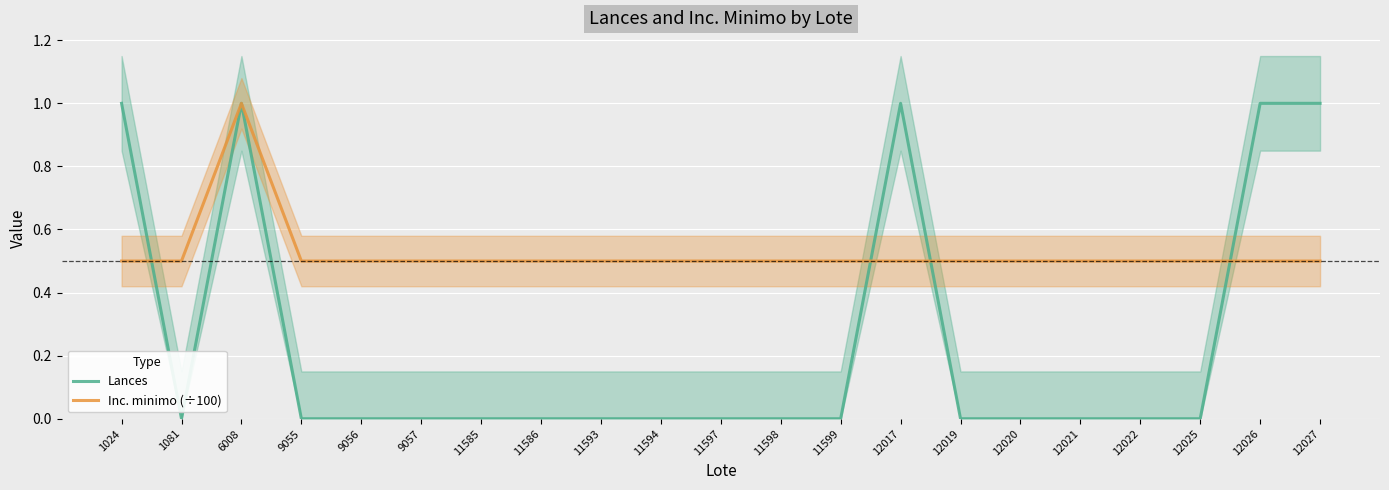

Which series ends up on top after the final intersection of Lances and Inc. minimo (÷100)?

Lances